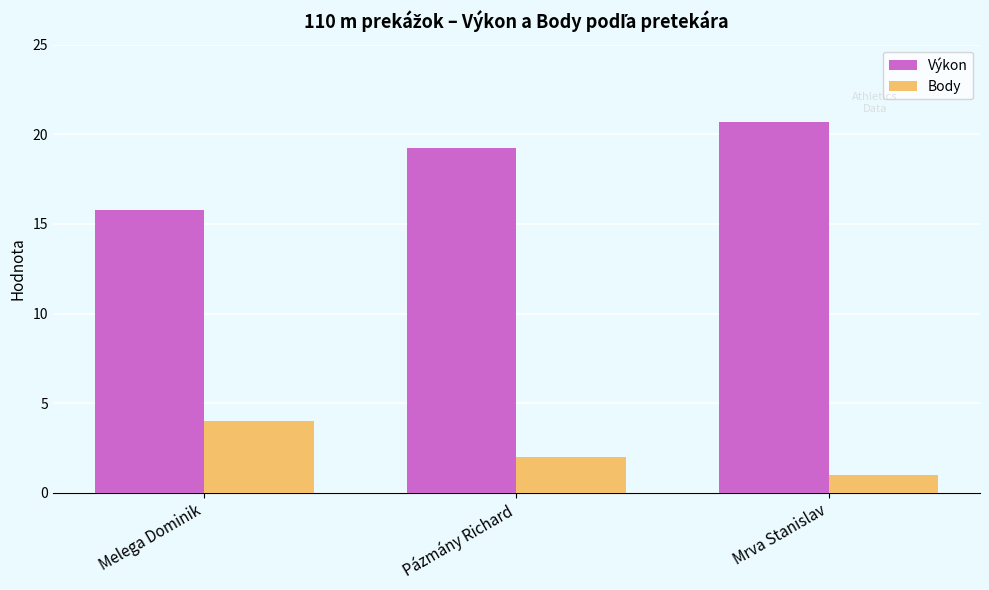

List the series in order of their overall mean, highest first.

Výkon, Body